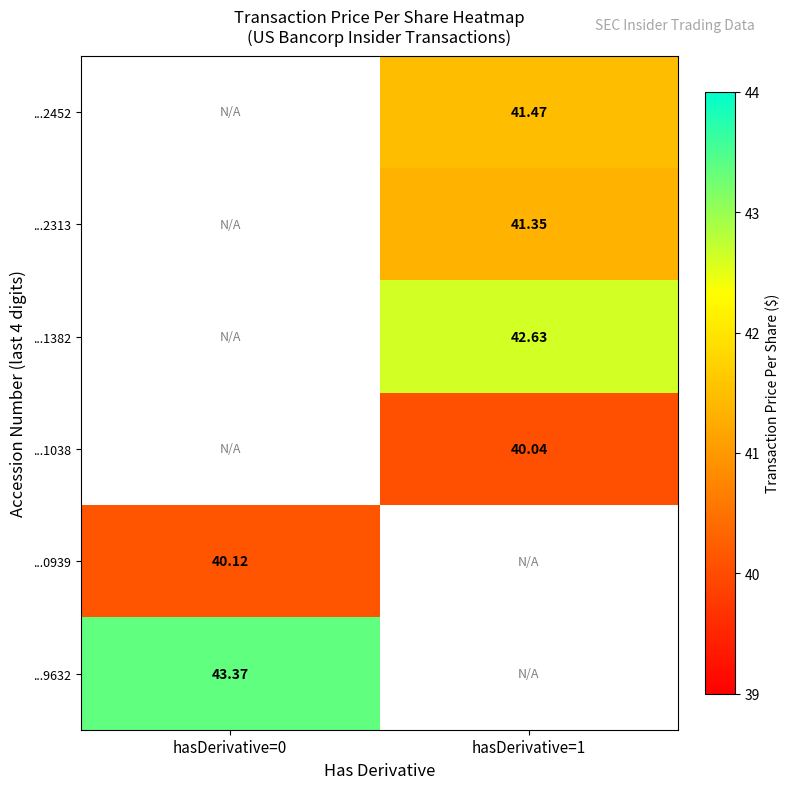

The value of ...2452 at hasDerivative=1 is 13.2. True or false?

False